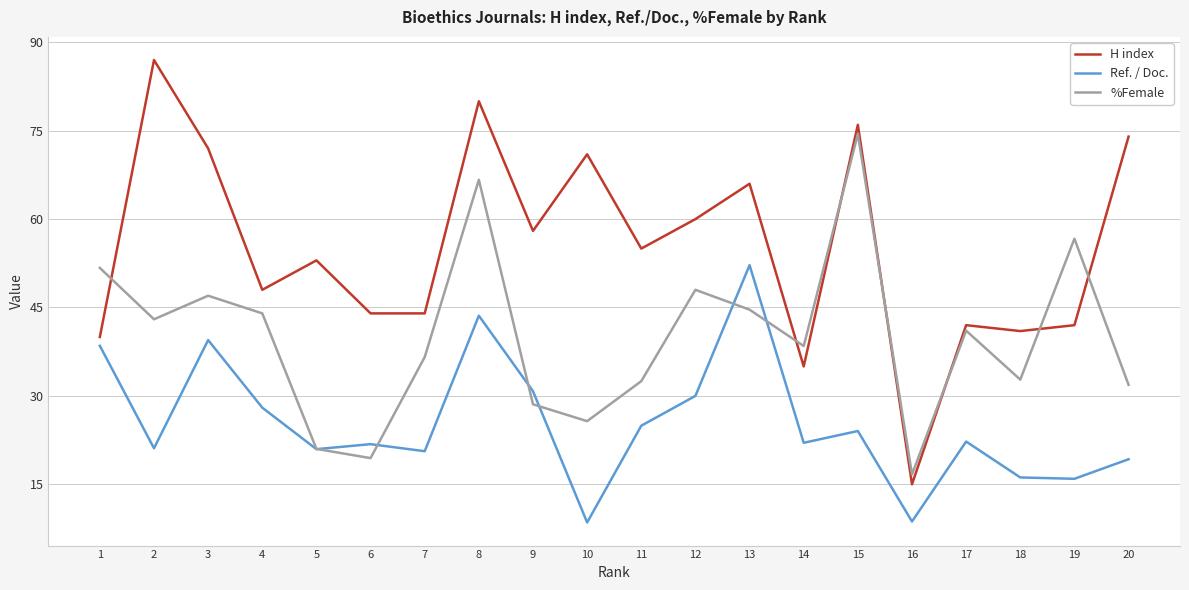

The Ref. / Doc. series shows 27.7 at 19. True or false?

False